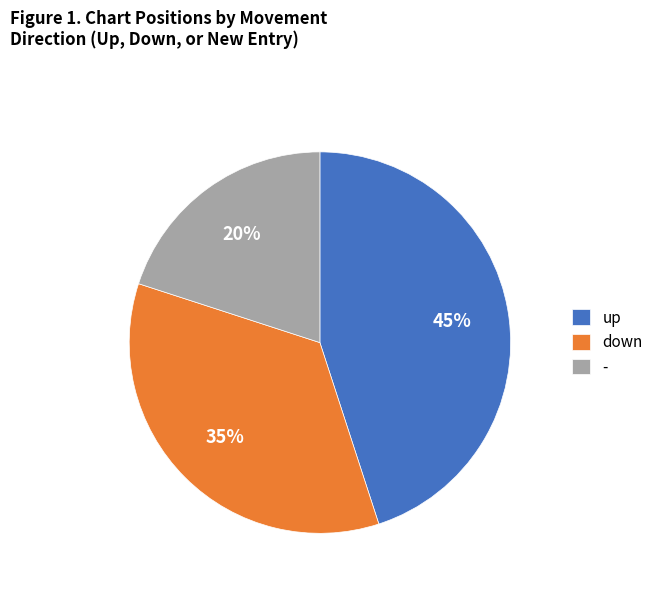

Rank the categories by value from highest to lowest.

up, down, -